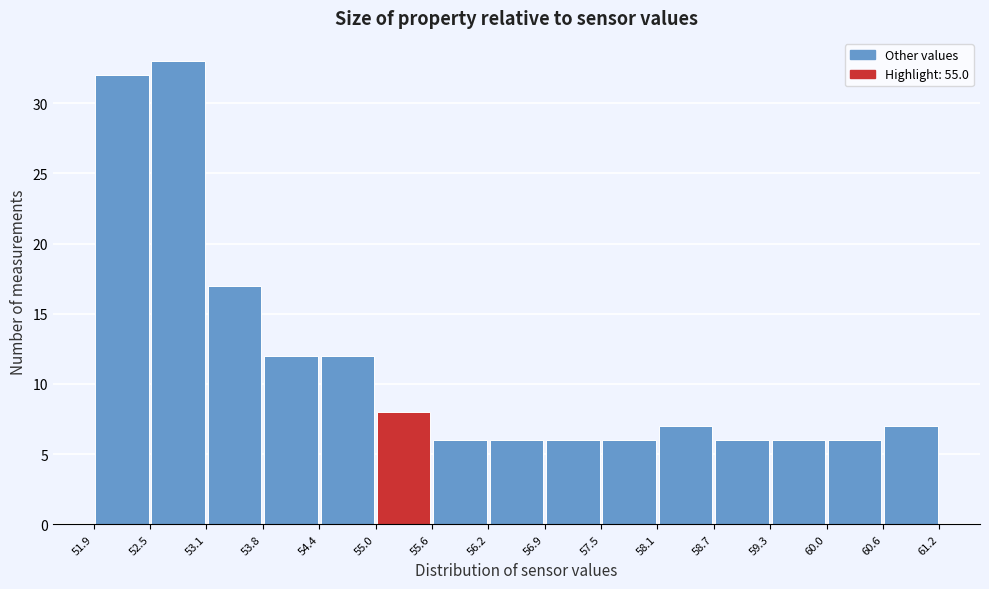

What is the height of the bar covering 53.8 to 54.4 on the x-axis? The values are not printed on the chart, so give them approximately, as read against the axis.

12